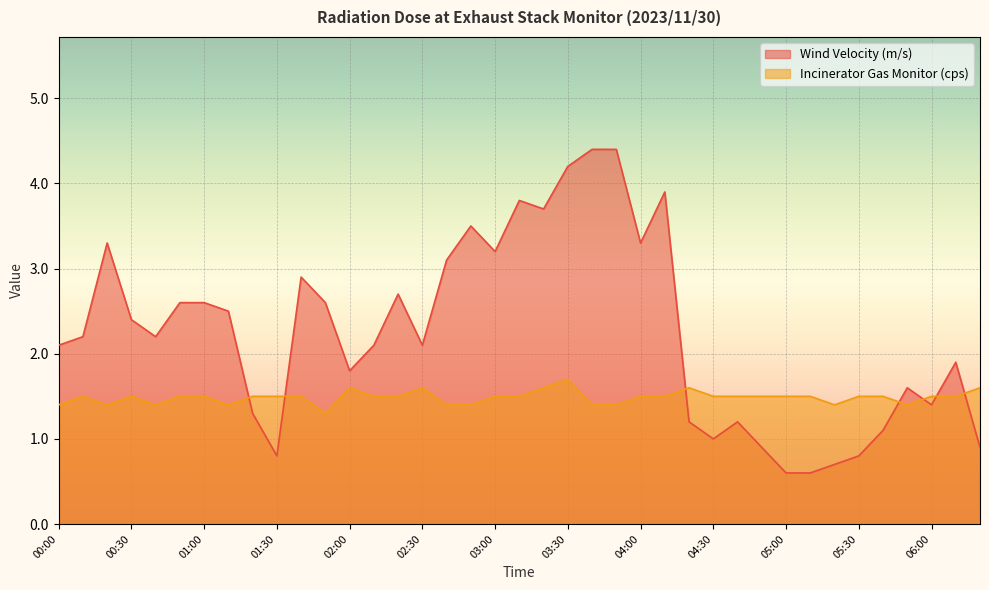

How many lines are shown in the chart?

2